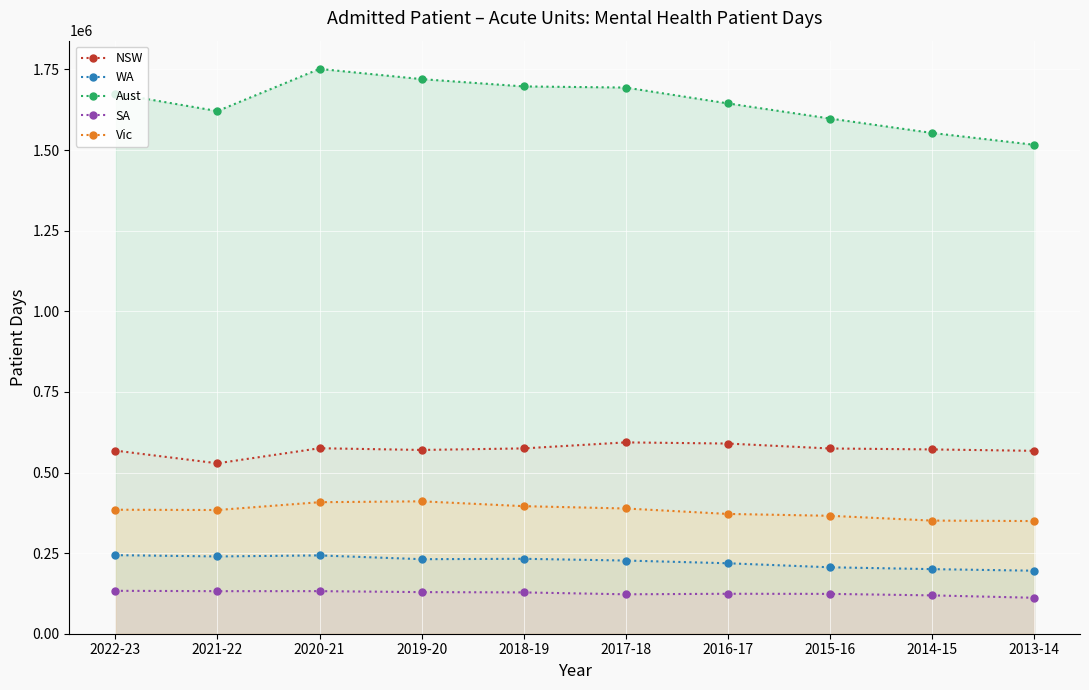

Which category has the highest value in the NSW series?

2017-18